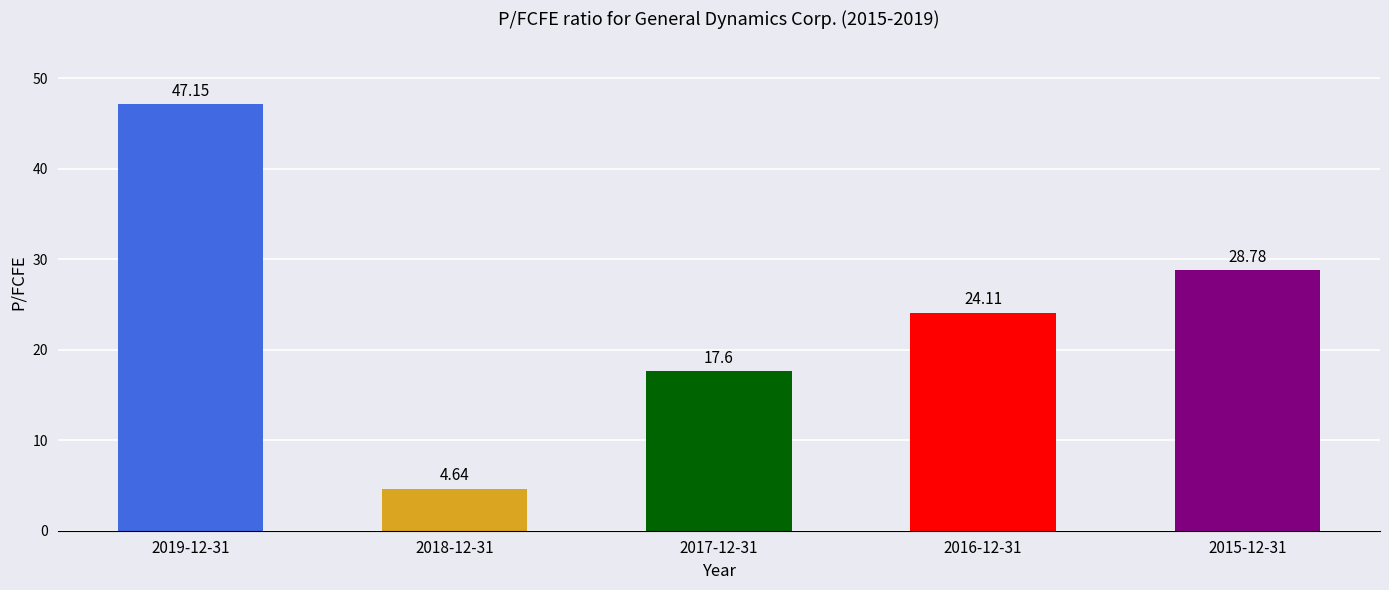

True or false: the data shows 17.6 at 2017-12-31.

True